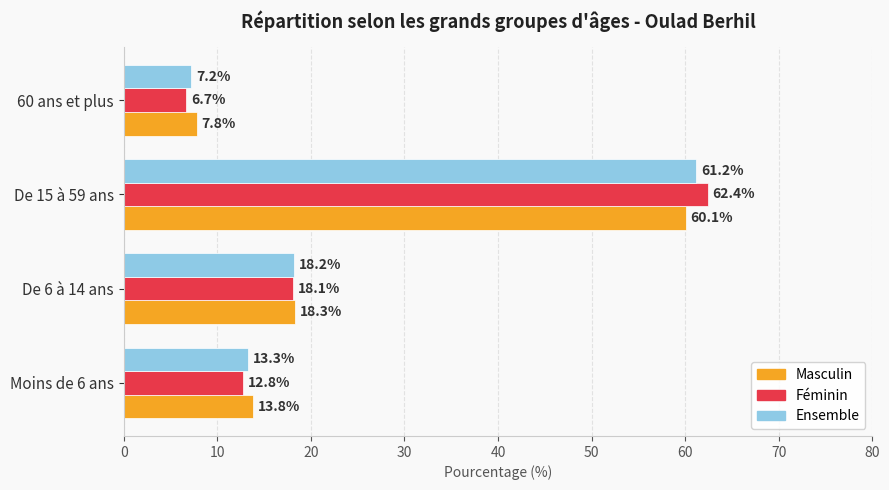

What are all the series names shown in the legend?

Masculin, Féminin, Ensemble